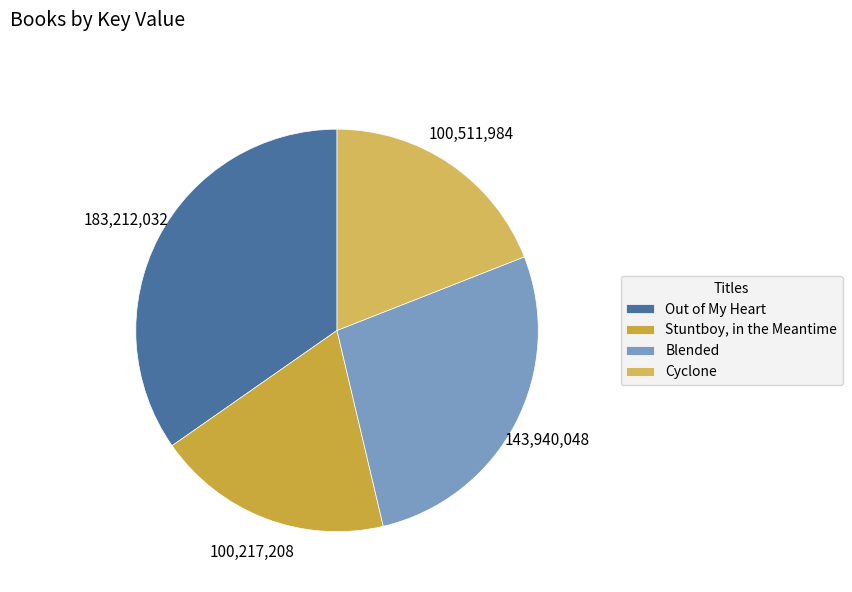

True or false: Stuntboy, in the Meantime accounts for 19% of the total.

True